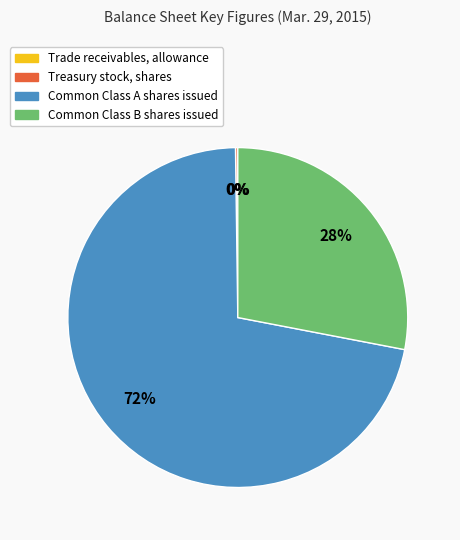

True or false: Common Class A shares issued accounts for 72% of the total.

True